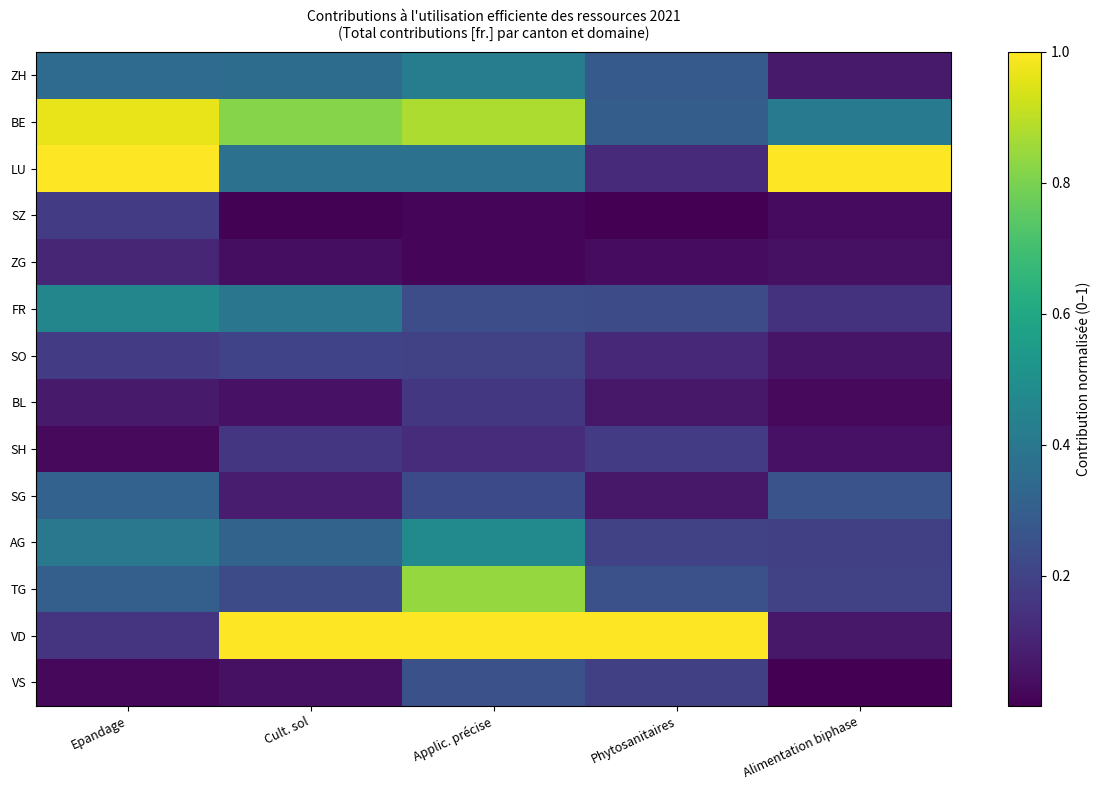

At which category is the sum across all series the highest?

Applic. précise